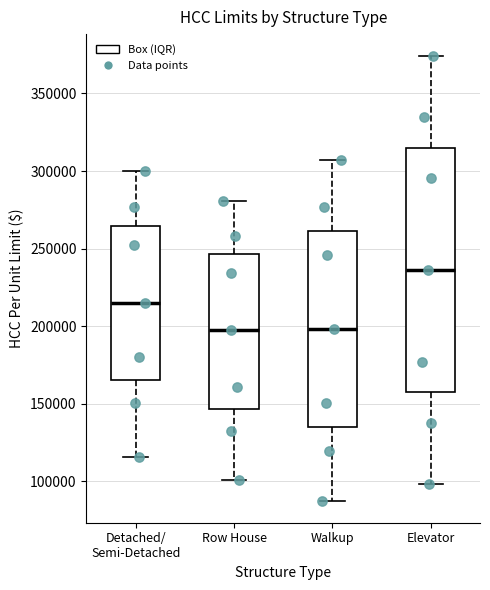

Where does the upper whisker of the box for Walkup end on the y-axis? The values are not printed on the chart, so give them approximately, as read against the axis.

305000